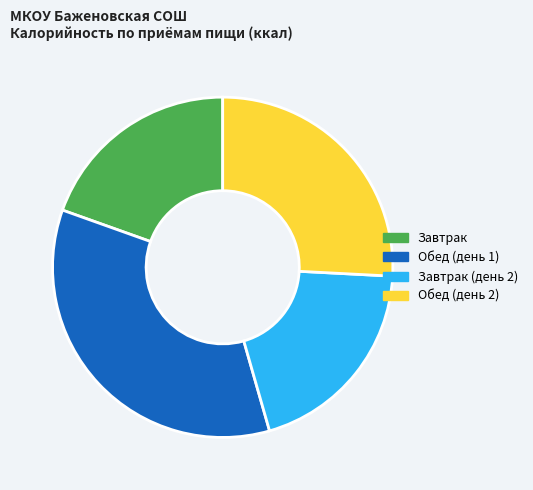

Count the number of slices in the pie.

4